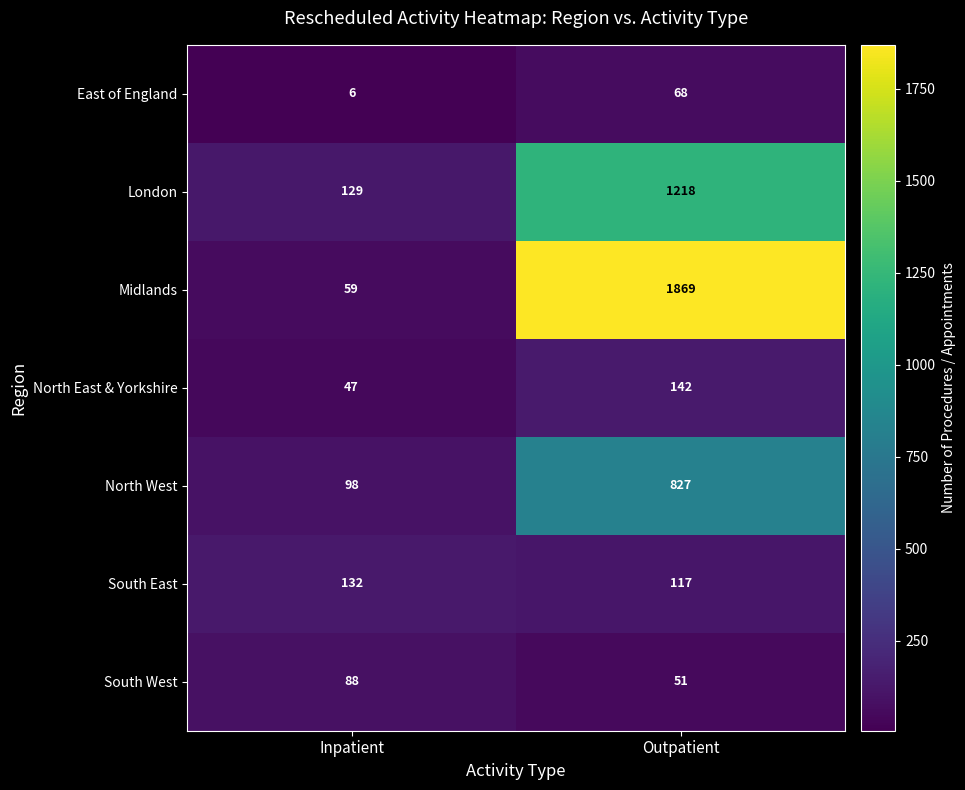

At which category is the sum across all series the highest?

Outpatient